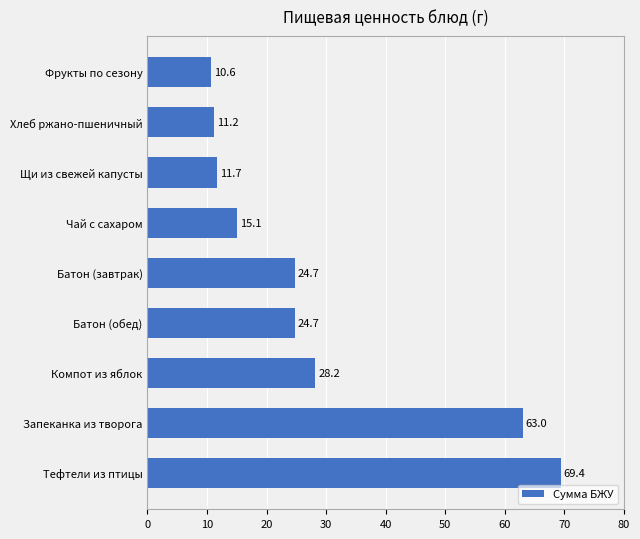

What is the sum of all values?

258.7